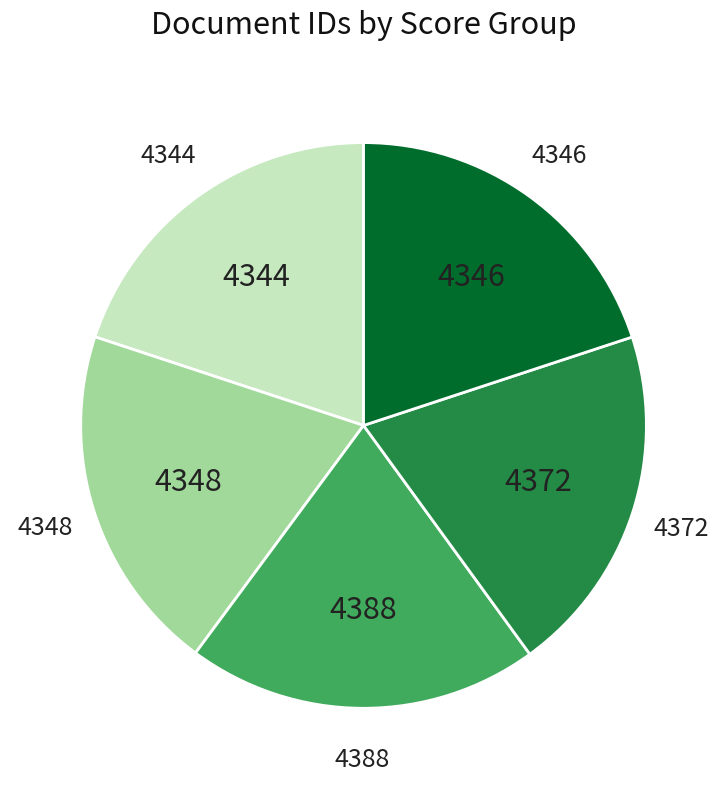

Does any single category account for the majority?

No